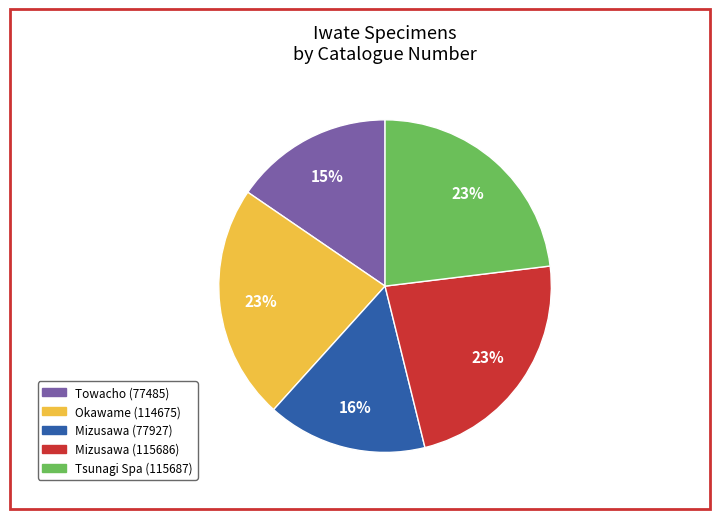

Count the number of slices in the pie.

5